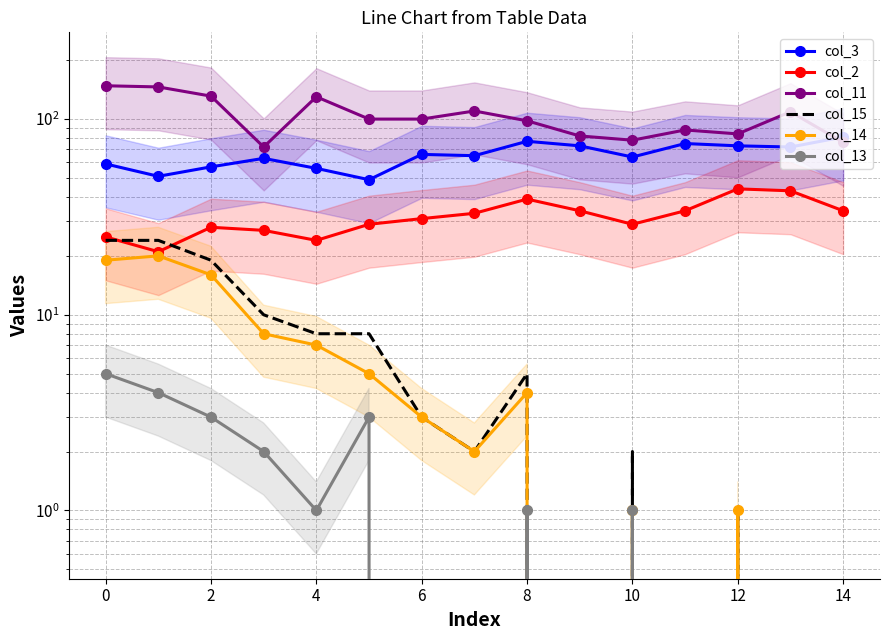

What is the maximum value shown in the chart?

148